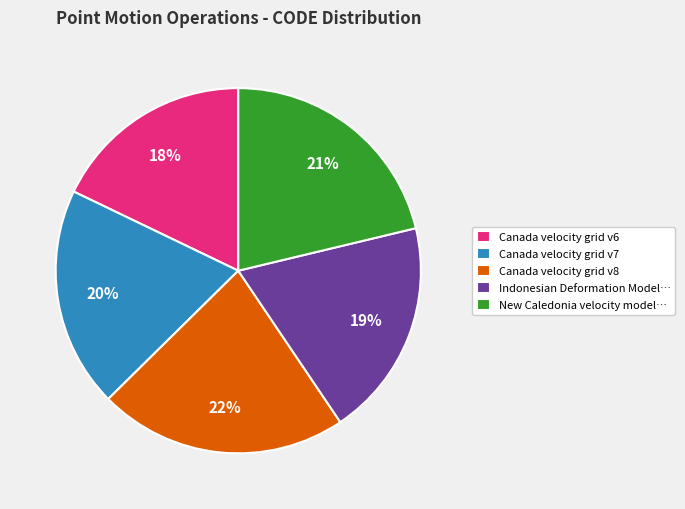

What percentage is the Canada velocity grid v8 slice, to the nearest percent?

22%